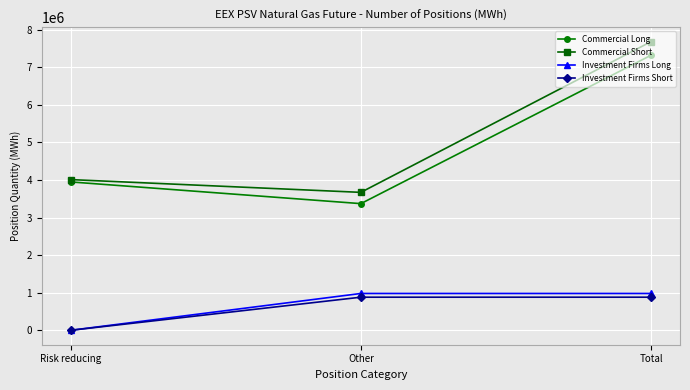

At which category is the sum across all series the highest?

Total